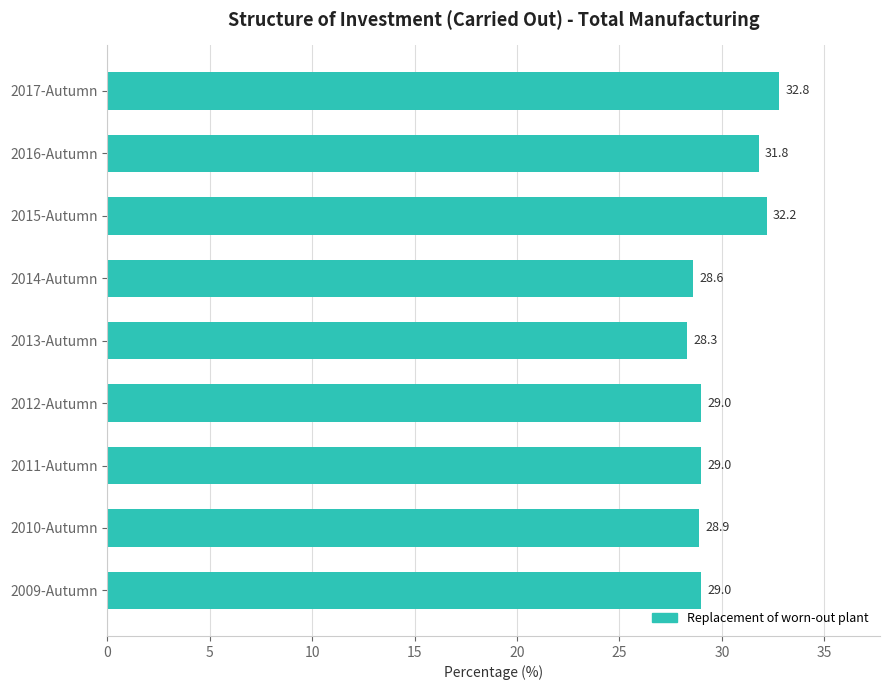

Reading bottom to top, list all the values displayed in this chart.

2009-Autumn=29.0	2010-Autumn=28.9	2011-Autumn=29.0	2012-Autumn=29.0	2013-Autumn=28.3	2014-Autumn=28.6	2015-Autumn=32.2	2016-Autumn=31.8	2017-Autumn=32.8